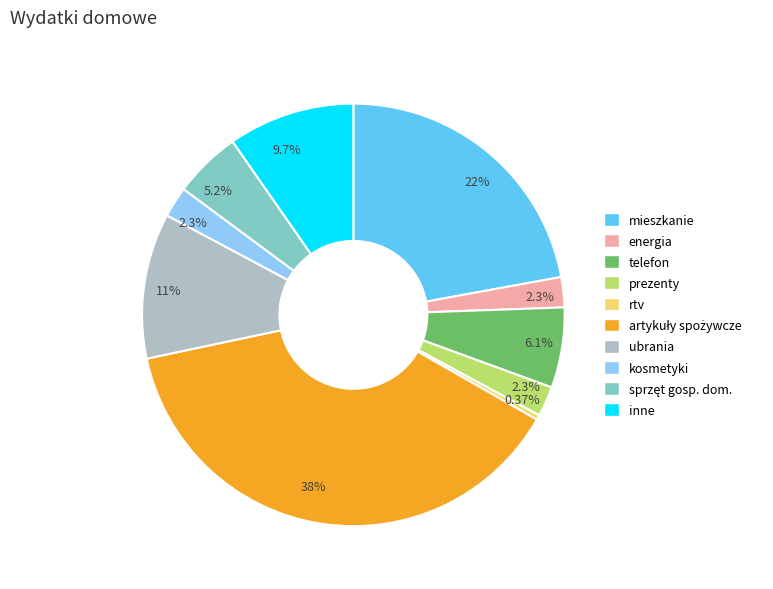

Does any single category account for the majority?

No